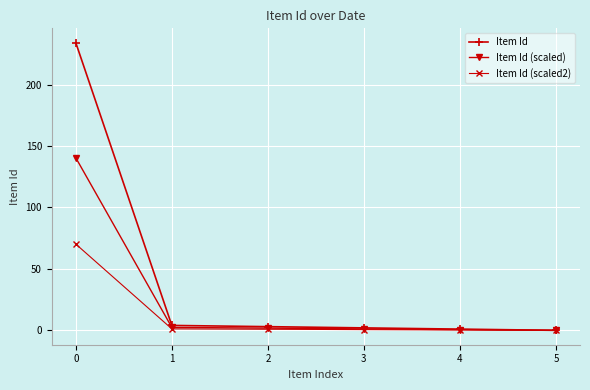

What is the total value across all series at 0?

444.6